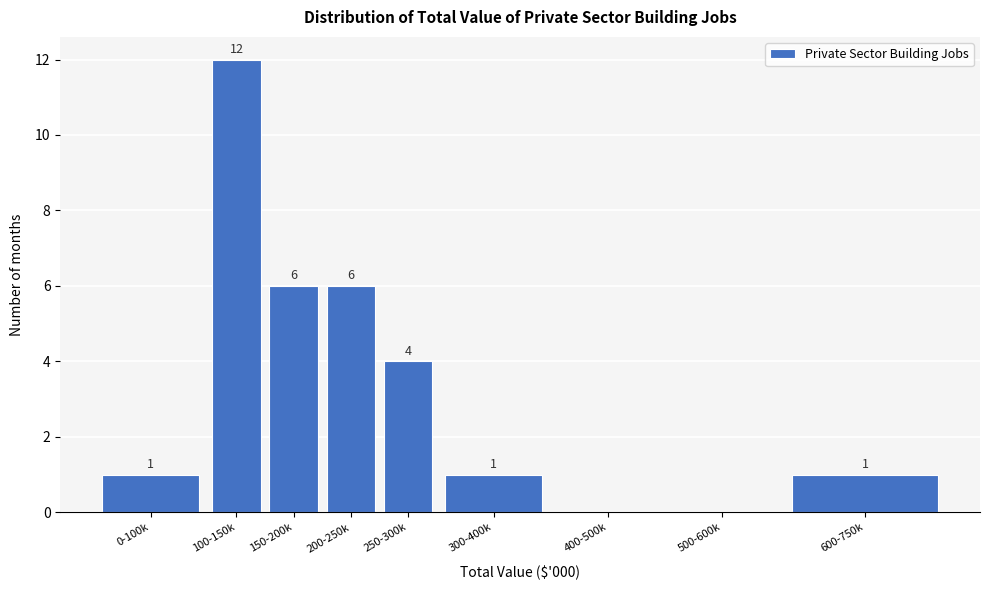

Reading left to right, extract all data points from this chart.

0-100k=1	100-150k=12	150-200k=6	200-250k=6	250-300k=4	300-400k=1	400-500k=0	500-600k=0	600-750k=1